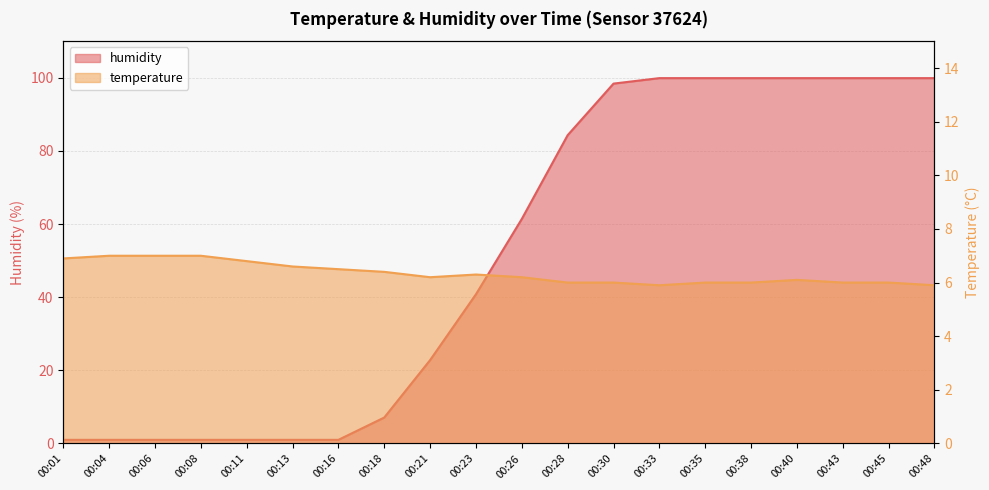

Rank the categories by humidity value from lowest to highest.

00:01, 00:04, 00:06, 00:08, 00:11, 00:13, 00:16, 00:18, 00:21, 00:23, 00:26, 00:28, 00:30, 00:33, 00:35, 00:38, 00:40, 00:43, 00:45, 00:48